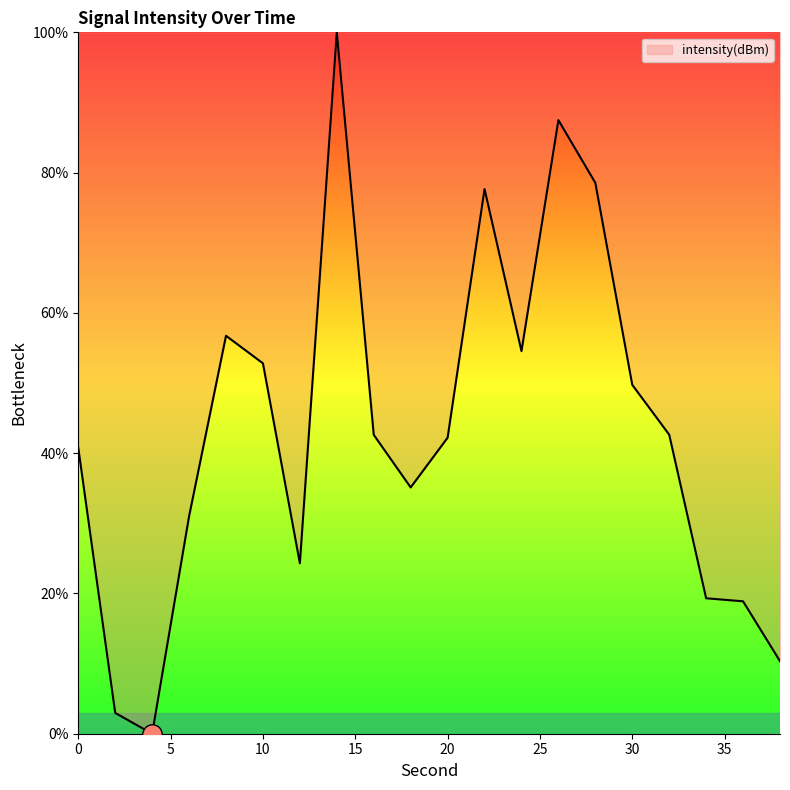

What is the maximum value shown in the chart?

100.0